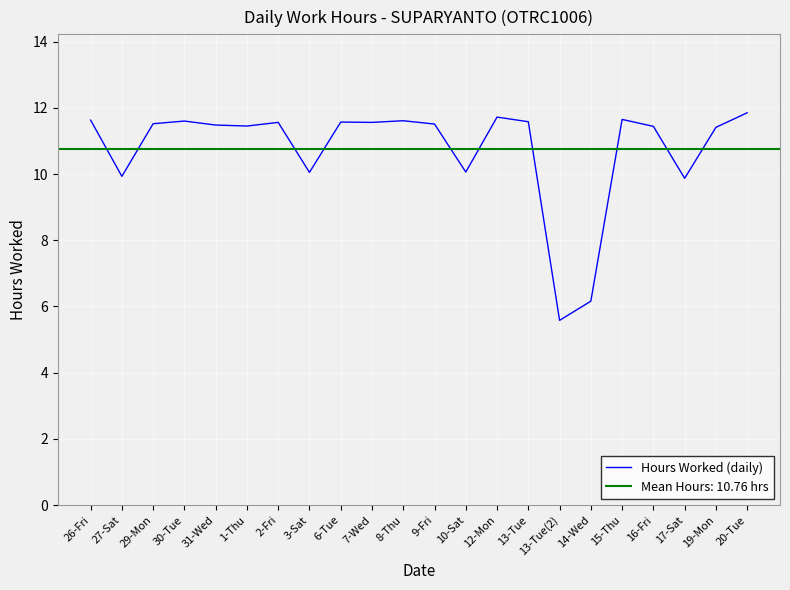

Reading right to left, transcribe all the data shown in this chart.

20-Tue=11.8	19-Mon=11.4	17-Sat=9.9	16-Fri=11.4	15-Thu=11.7	14-Wed=6.2	13-Tue(2)=5.6	13-Tue=11.6	12-Mon=11.7	10-Sat=10.1	9-Fri=11.5	8-Thu=11.6	7-Wed=11.6	6-Tue=11.6	3-Sat=10.1	2-Fri=11.6	1-Thu=11.4	31-Wed=11.5	30-Tue=11.6	29-Mon=11.5	27-Sat=9.9	26-Fri=11.6